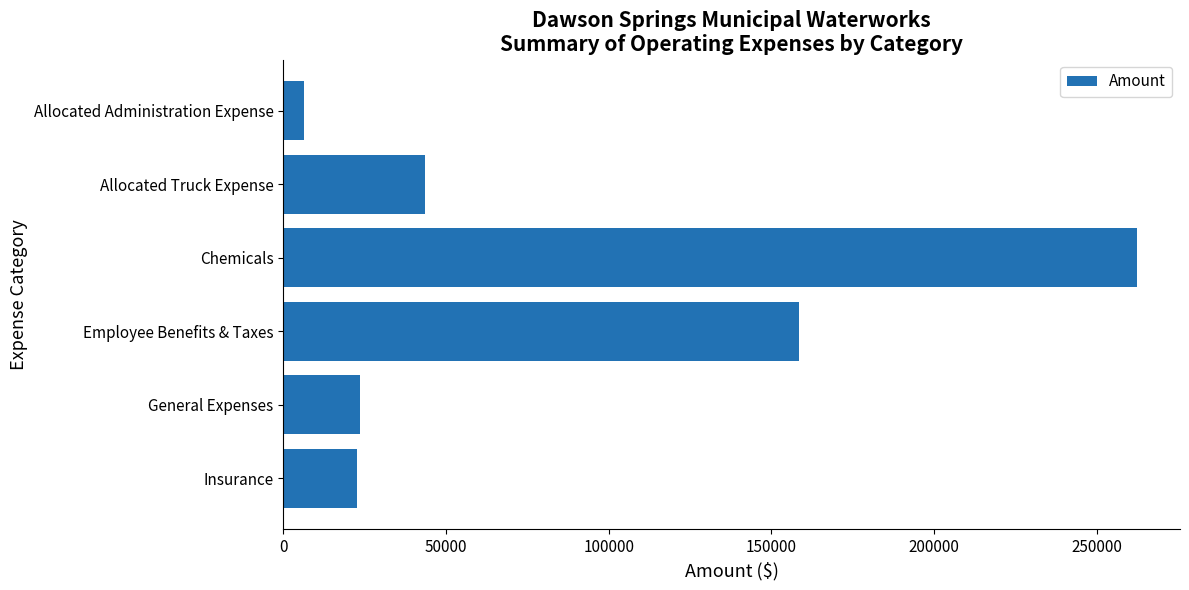

Is it true that the value at General Expenses is 23639.2?

True